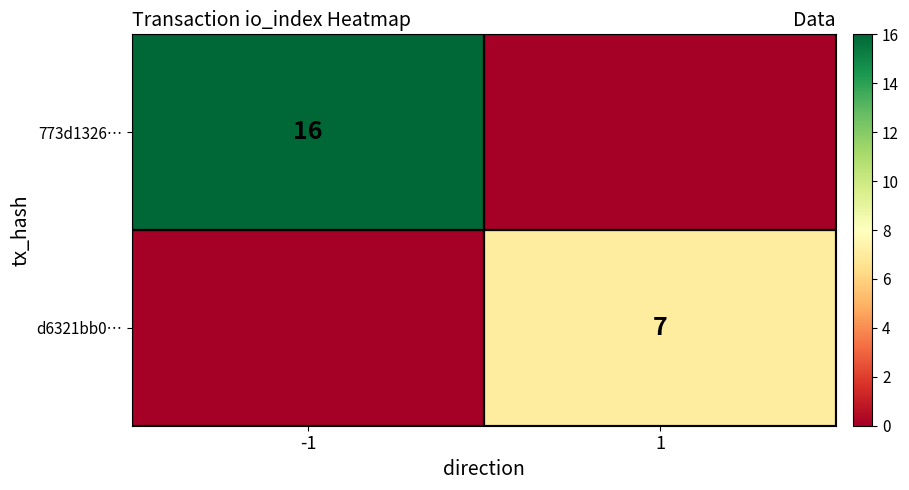

What is the difference between the highest and lowest values at -1?

16